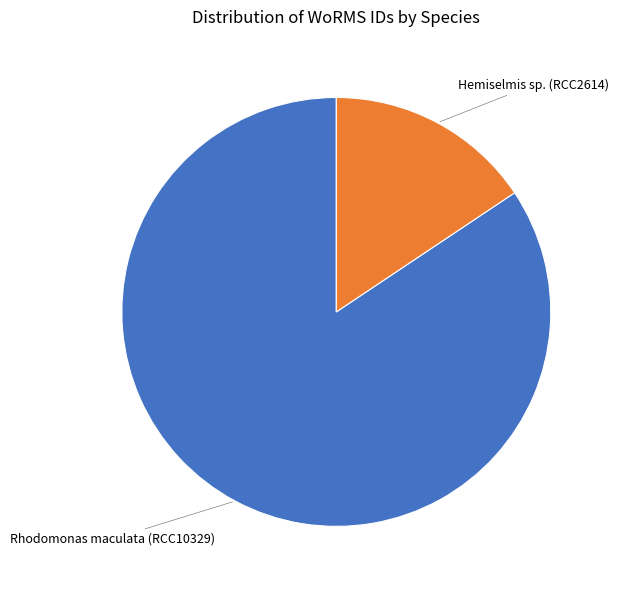

Is there a majority slice in this chart?

Yes